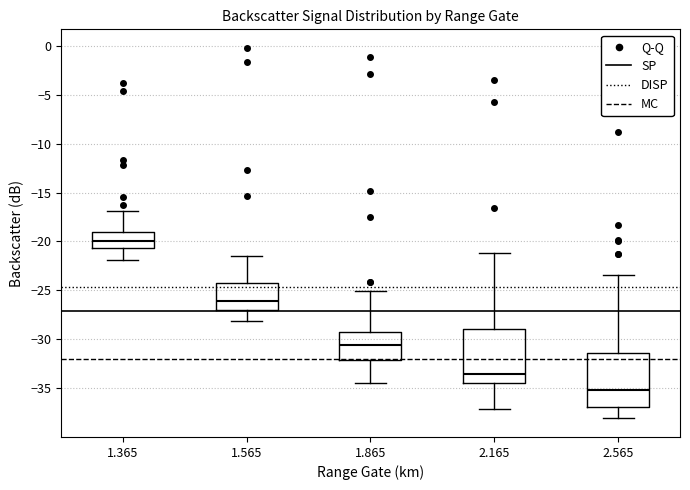

Reading left to right, read every box against the y-axis: the position of its median line, the range the box covers, and the ends of its whiskers. The values are not printed on the chart, so give them approximately, as read against the axis.

1.365: median -20.0, box -20.5 to -19.0, whiskers -22.0 to -17.0
1.565: median -26.0, box -27.0 to -24.0, whiskers -28.0 to -21.5
1.865: median -30.5, box -32.0 to -29.0, whiskers -34.5 to -25.0
2.165: median -33.5, box -34.5 to -29.0, whiskers -37.0 to -21.0
2.565: median -35.0, box -37.0 to -31.5, whiskers -38.0 to -23.5